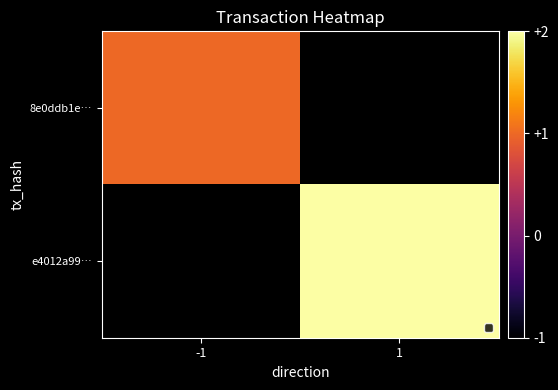

Which category has the lowest value in the e4012a99… series?

-1